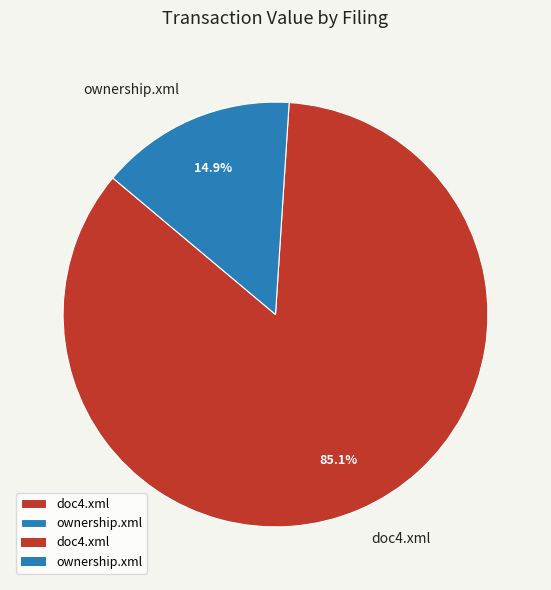

How many slices are in this pie chart?

2